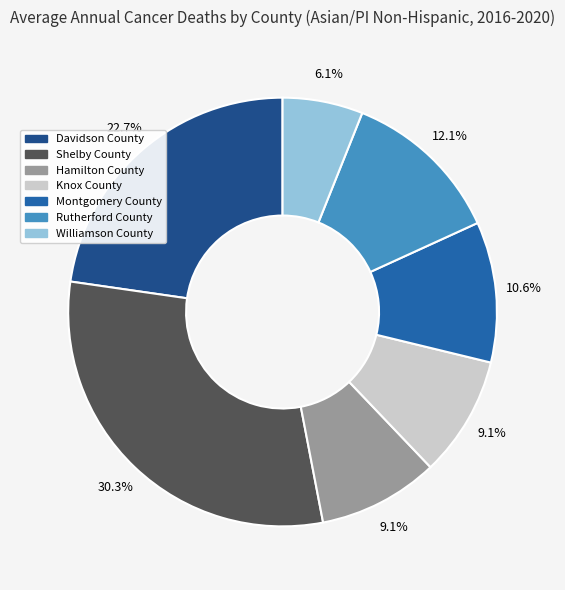

Which has a higher value, Montgomery County or Rutherford County?

Rutherford County